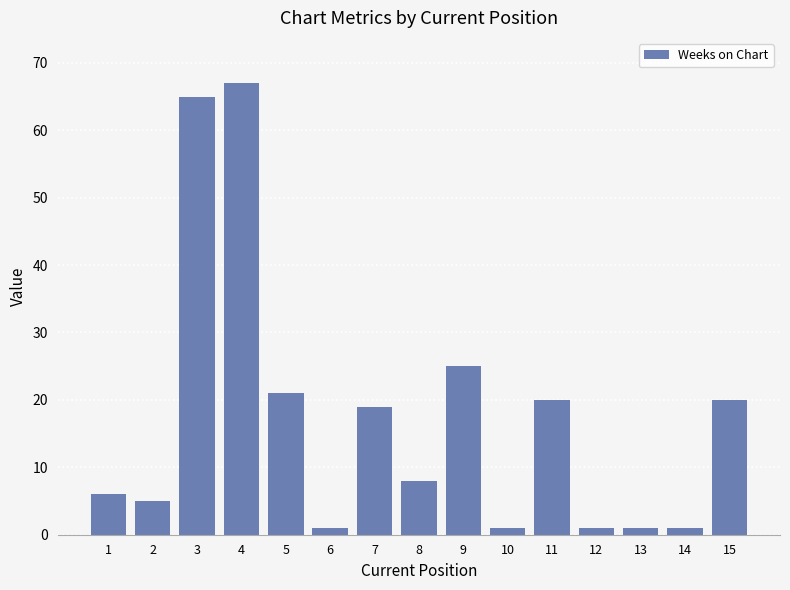

How many categories are shown in the chart?

15